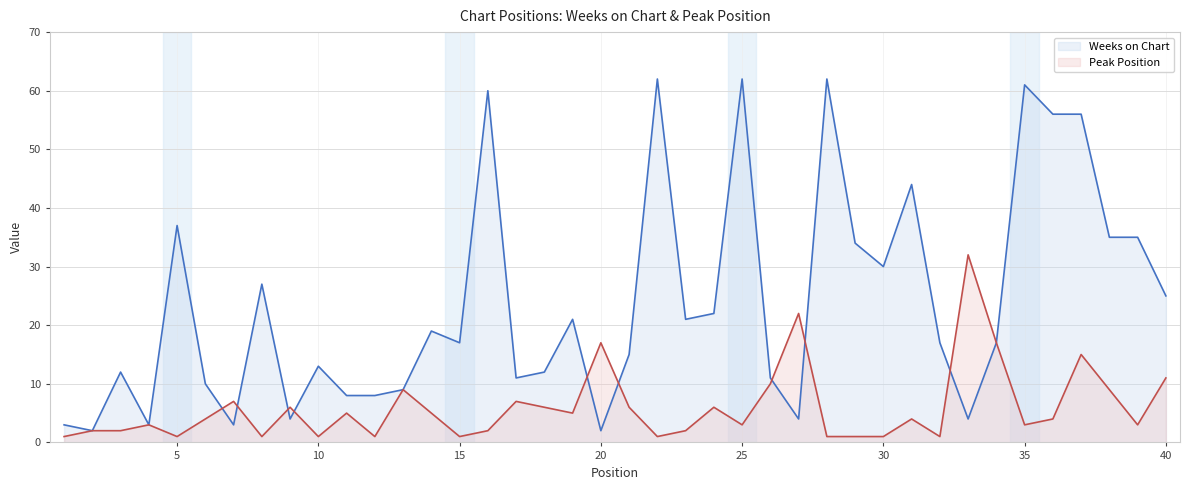

In Weeks on Chart, how many points are lower than both neighbors (excluding endpoints)?

11